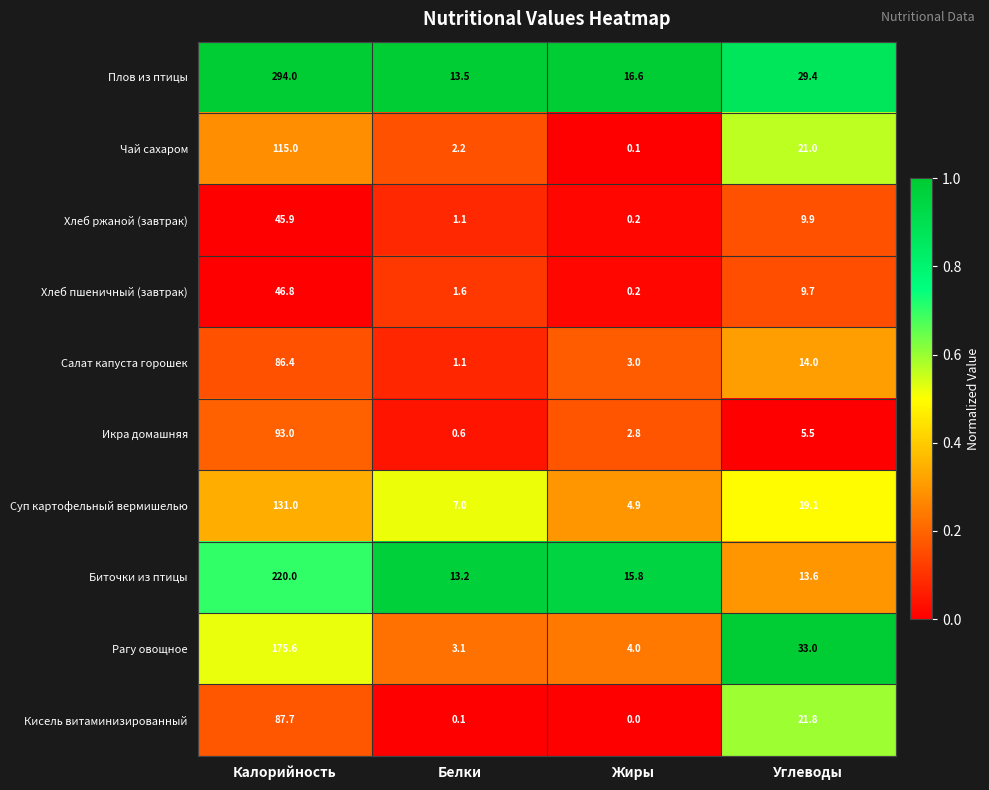

What is the sum of all Салат капуста горошек values?

104.5